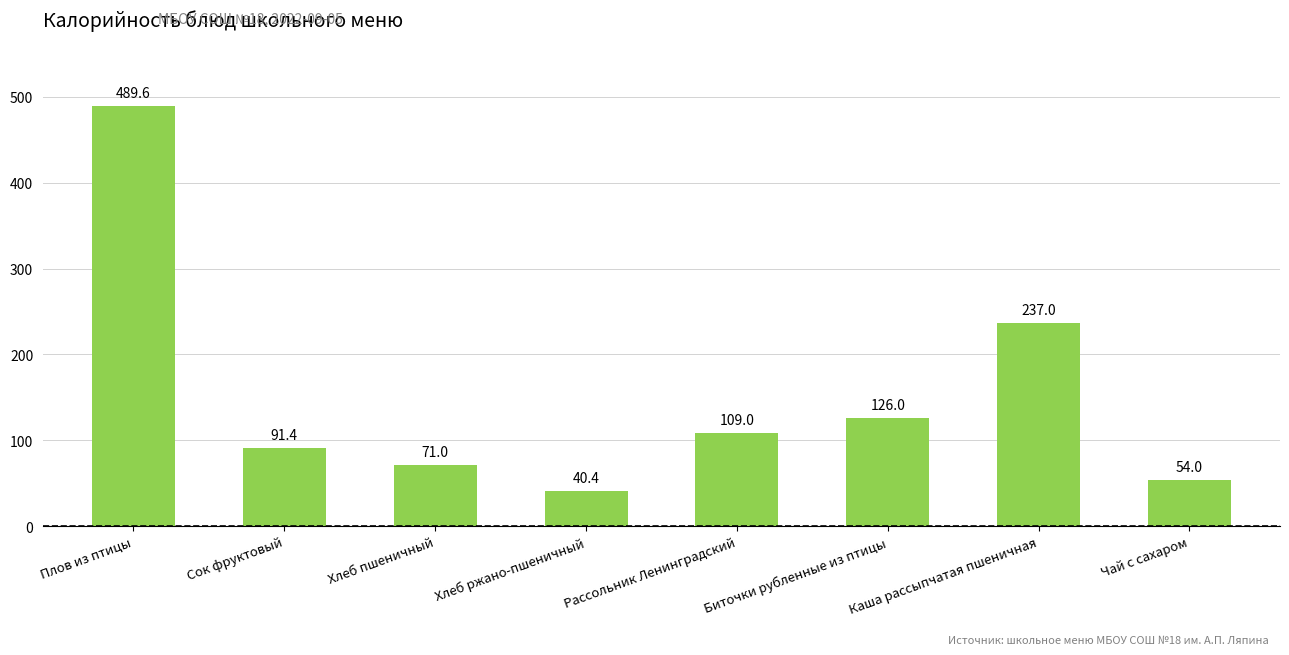

Between Каша рассыпчатая пшеничная and Сок фруктовый, which is larger?

Каша рассыпчатая пшеничная